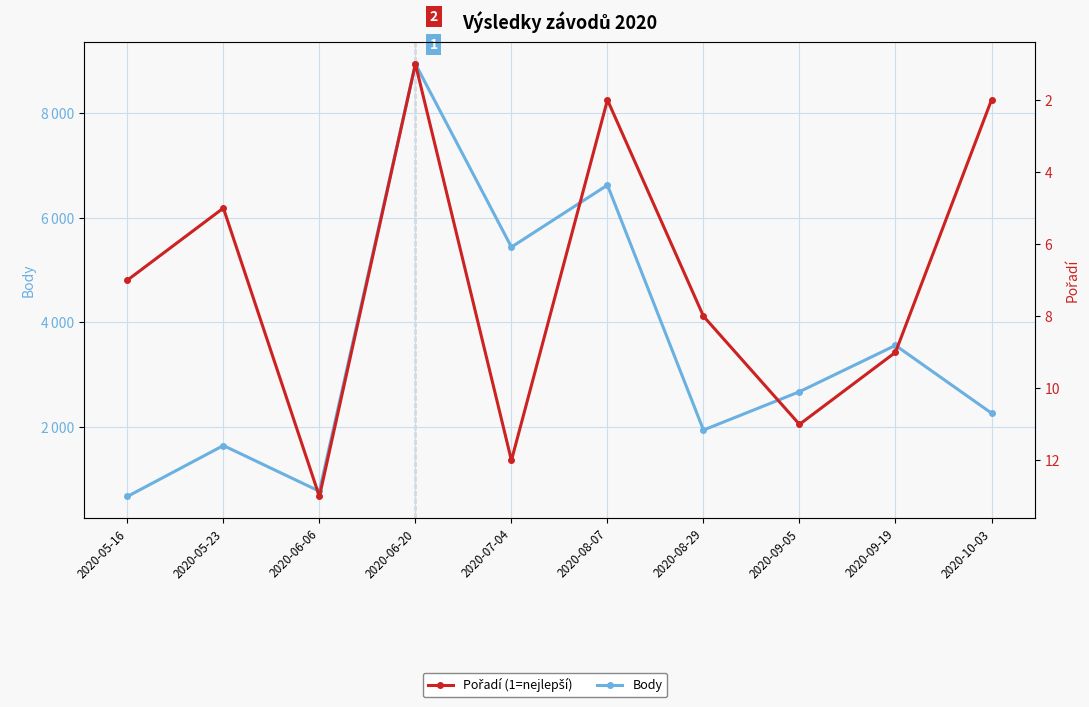

What is the difference between the maximum and second lowest values in the Body series?

8170